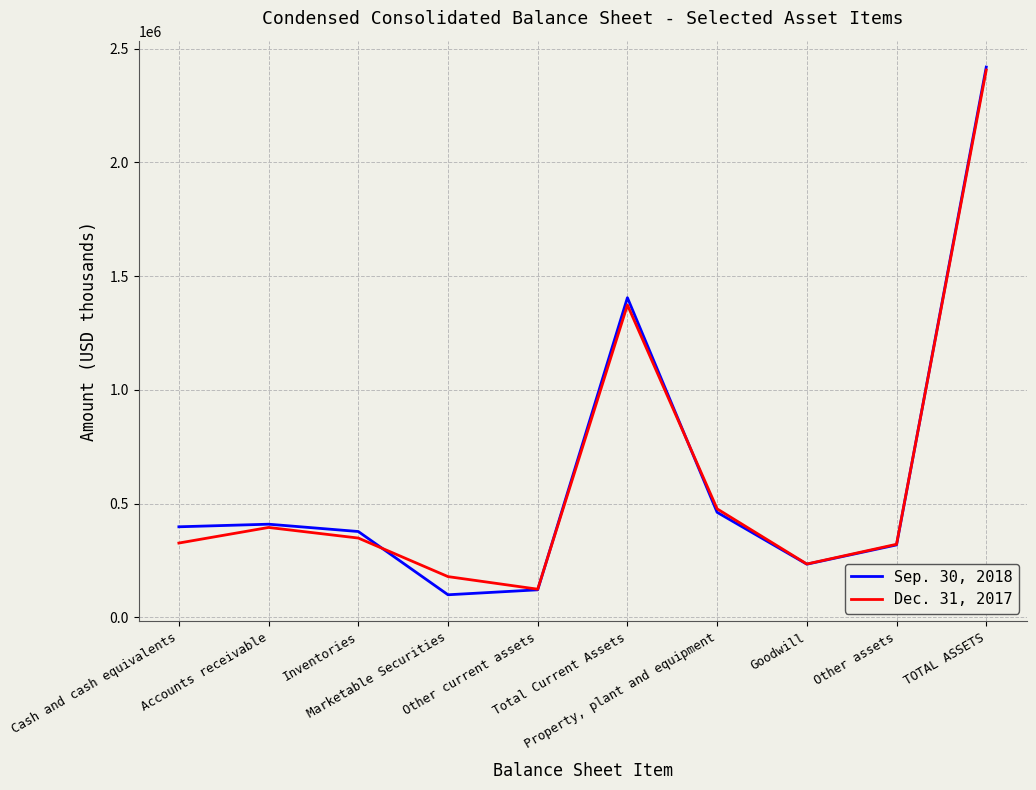

How many lines are shown in the chart?

2